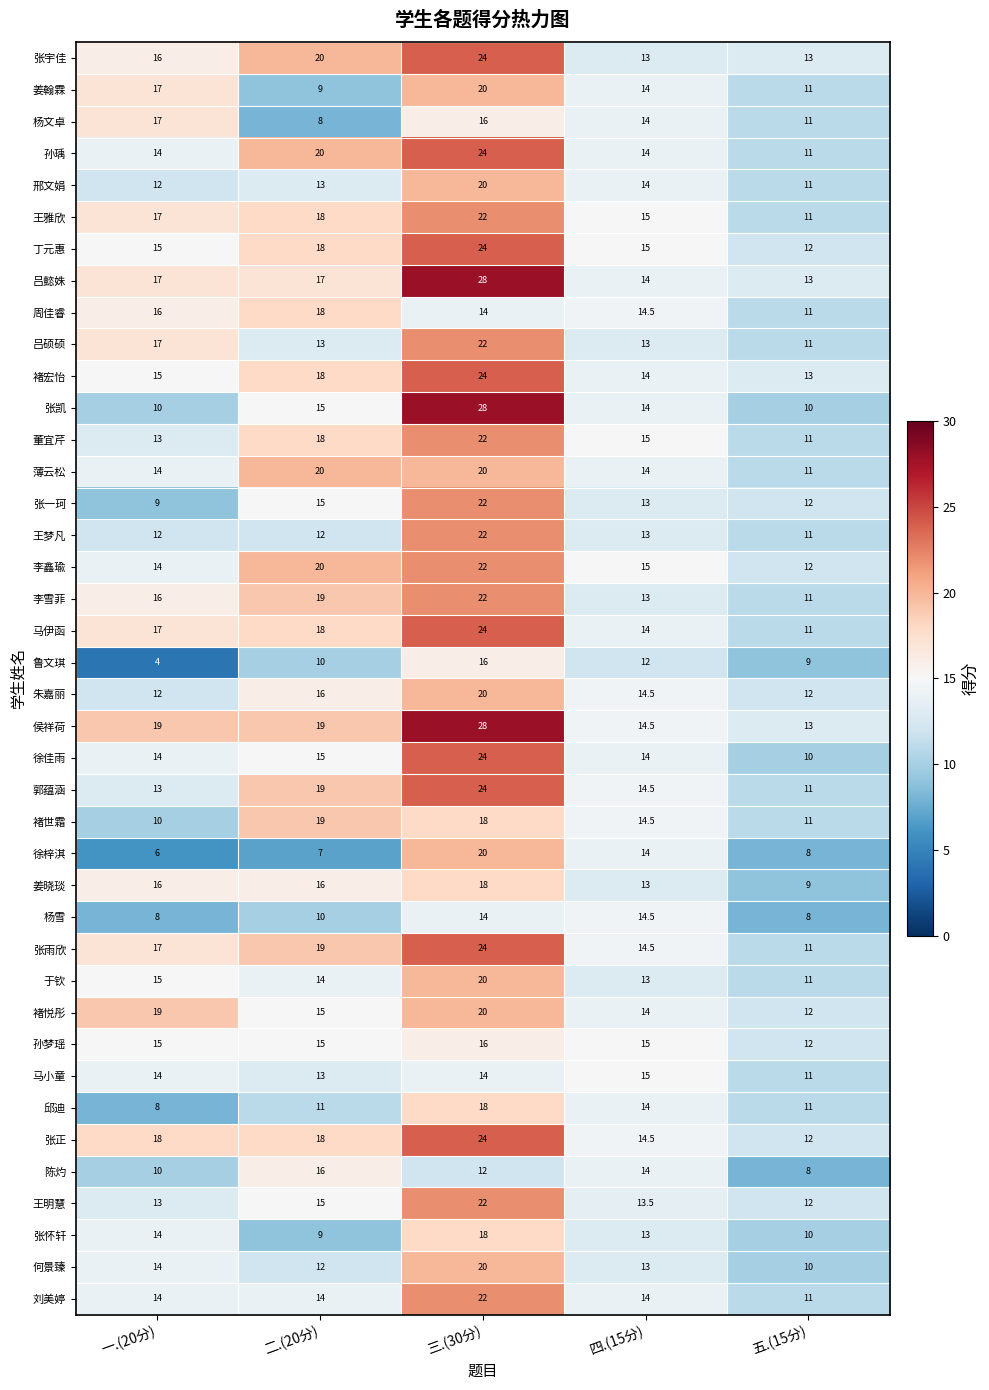

What is the minimum value for 陈灼?

8.0